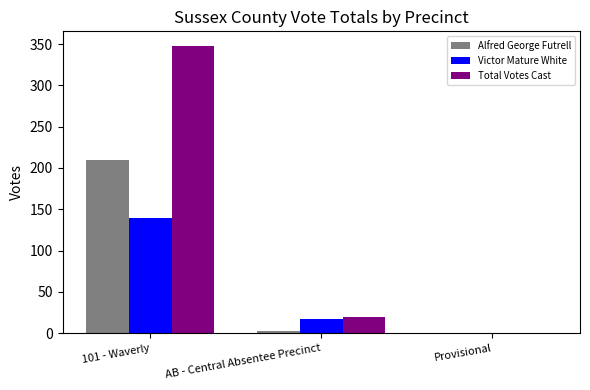

Is the value of Alfred George Futrell at AB - Central Absentee Precinct greater than the value of Victor Mature White at 101 - Waverly?

No